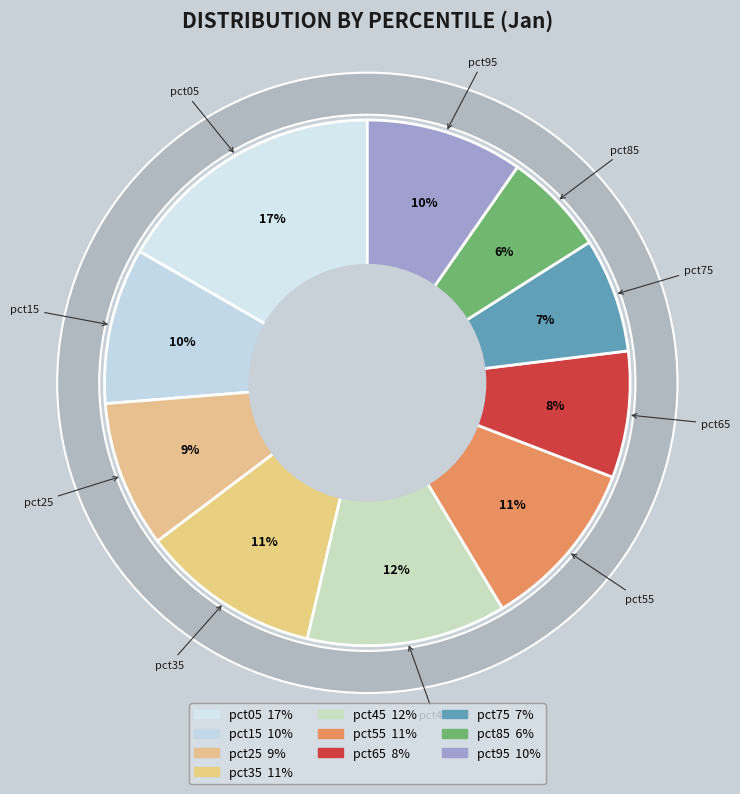

To the nearest percent, what is the average slice percentage?

10%